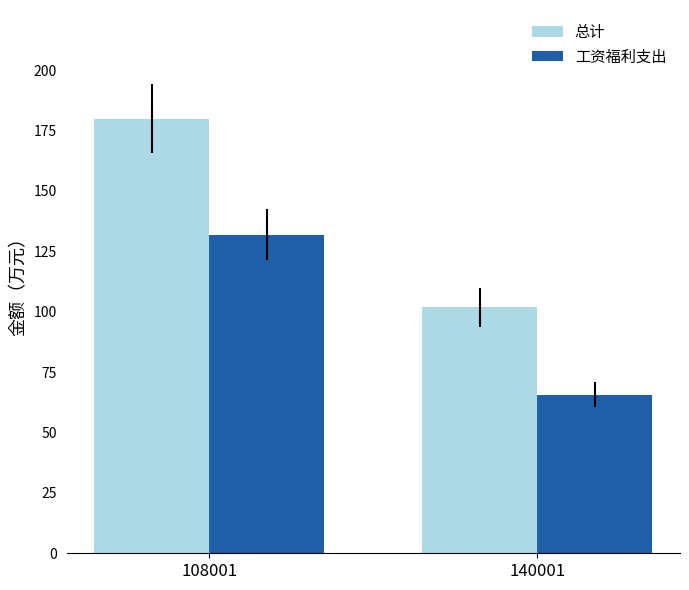

Is it true that 总计 equals 101.8 at 140001?

True